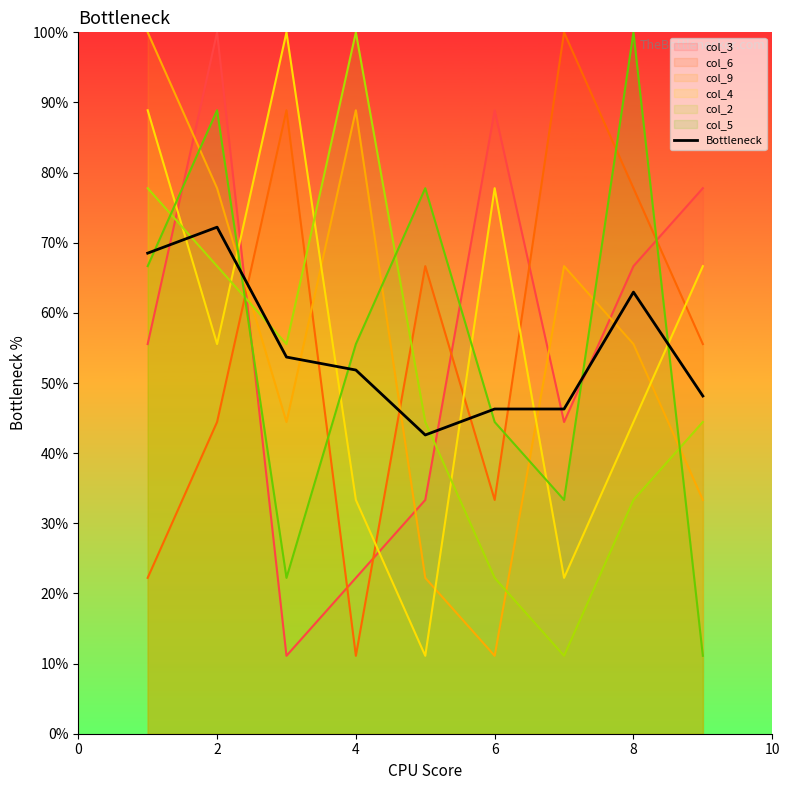

Does the chart display data point markers on the line(s)?

No